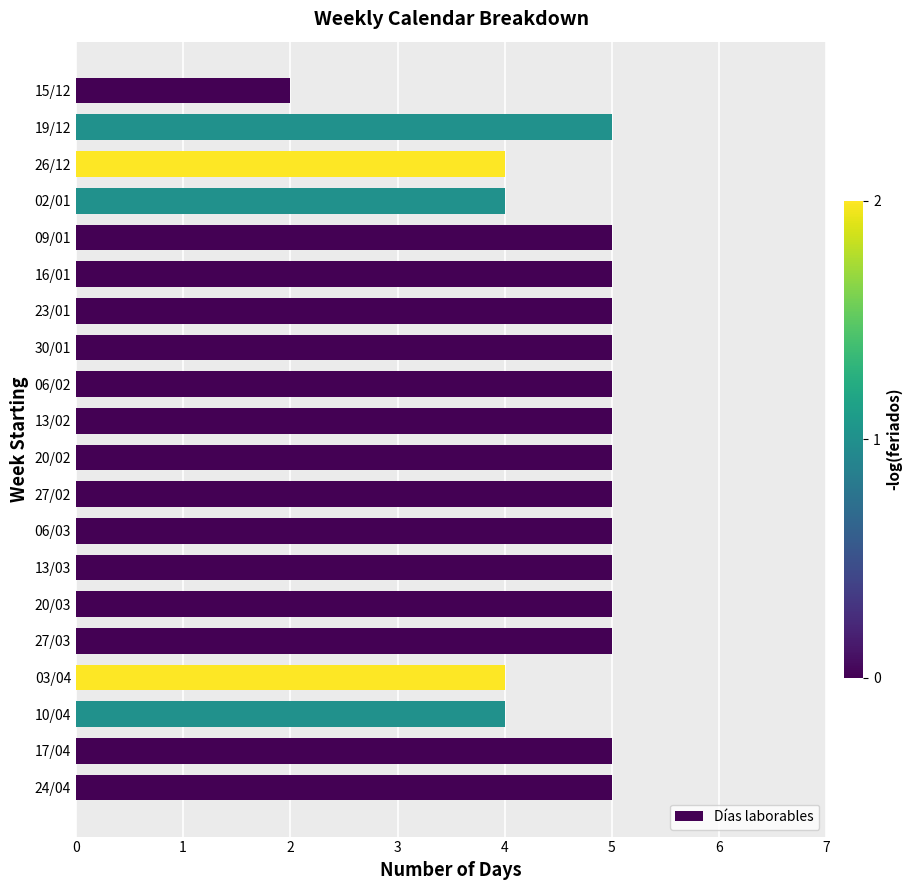

How many bars are there in total?

20